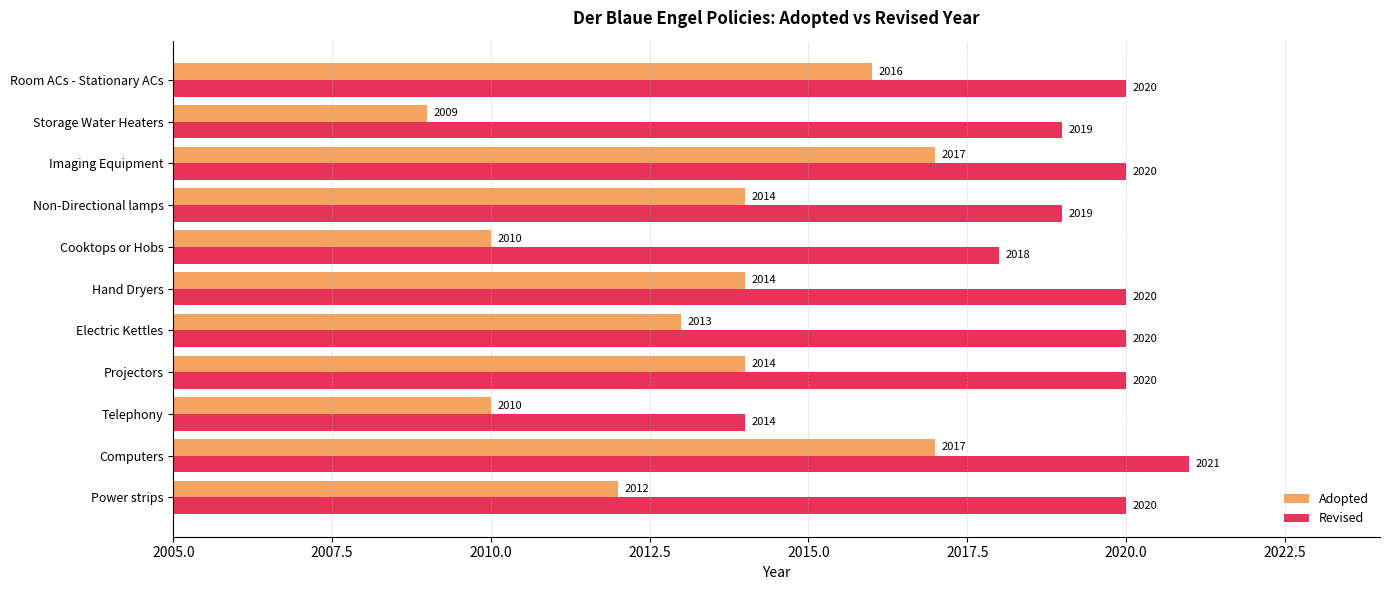

Which category has the highest value across all series?

Computers